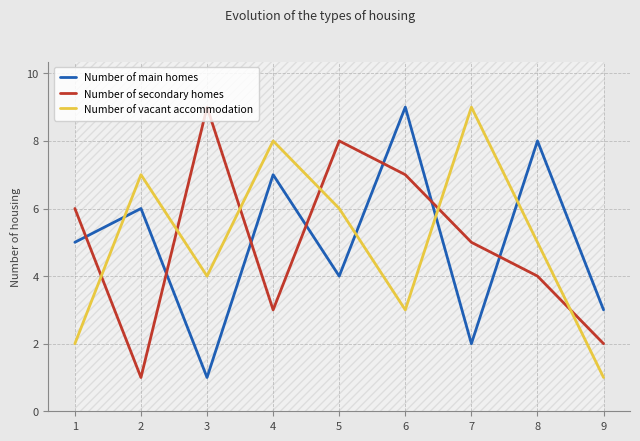

How many lines are shown in the chart?

3